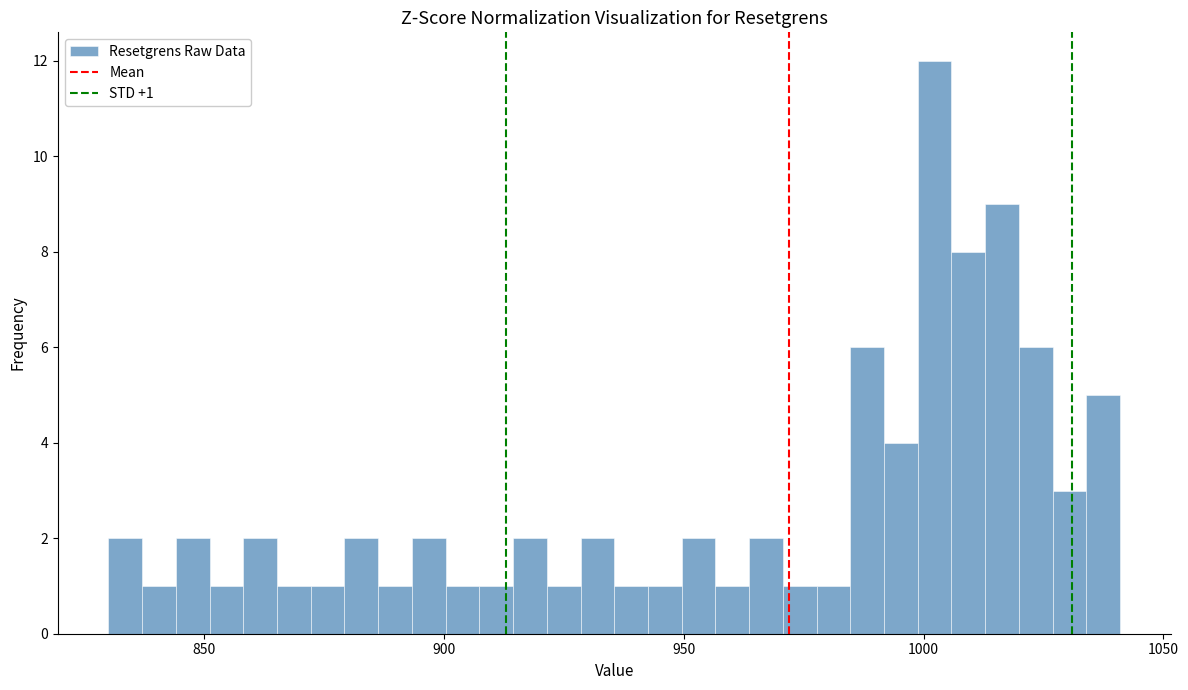

Read against the x-axis, roughly where is the centre of the tallest bar?

1000